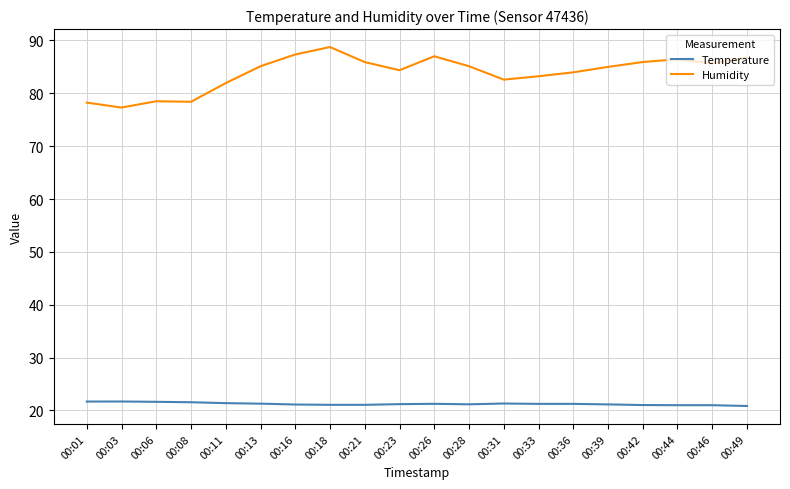

Rank the series by their maximum value, from lowest to highest.

Temperature, Humidity